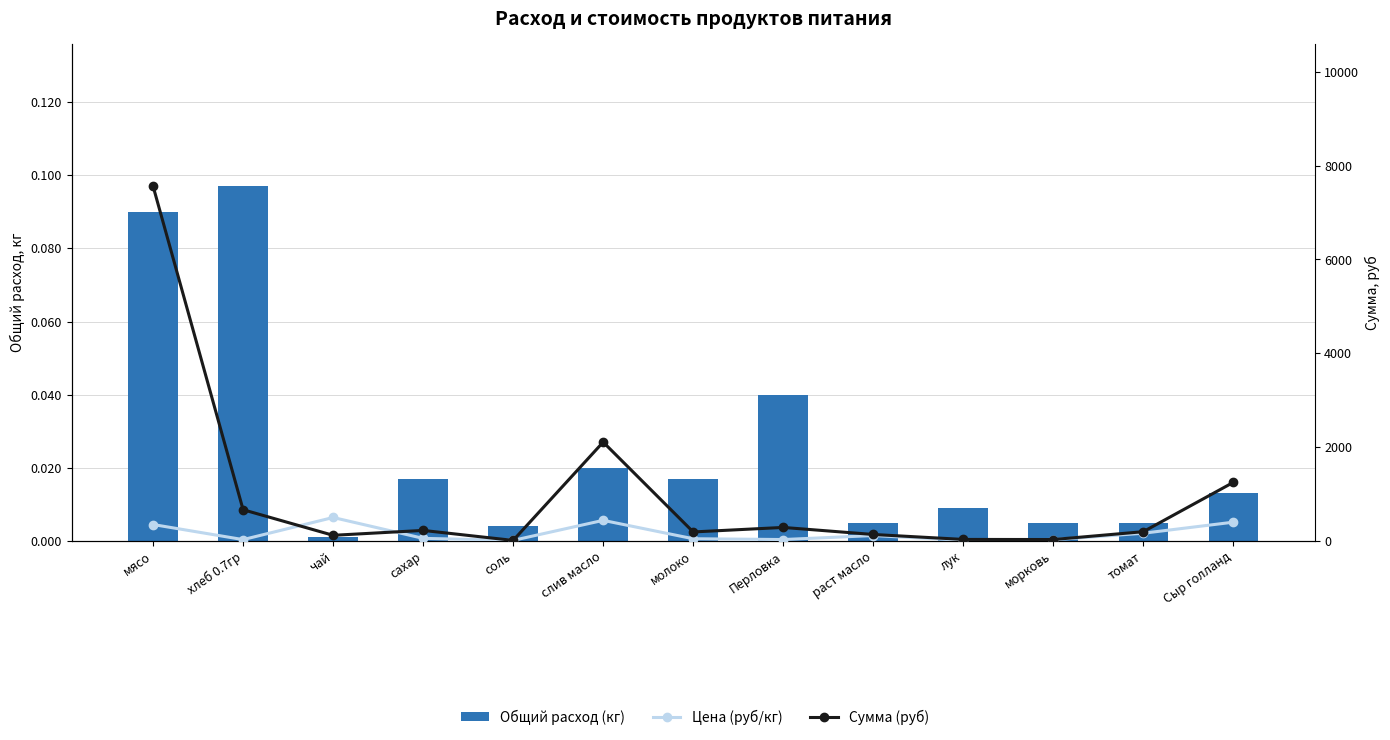

What are all the series names shown in the legend?

Общий расход (кг), Цена (руб/кг), Сумма (руб)